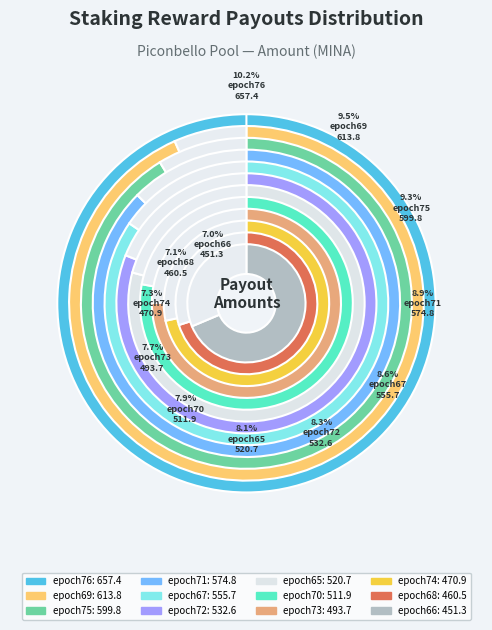

To the nearest percent, what portion does epoch65 represent?

8%